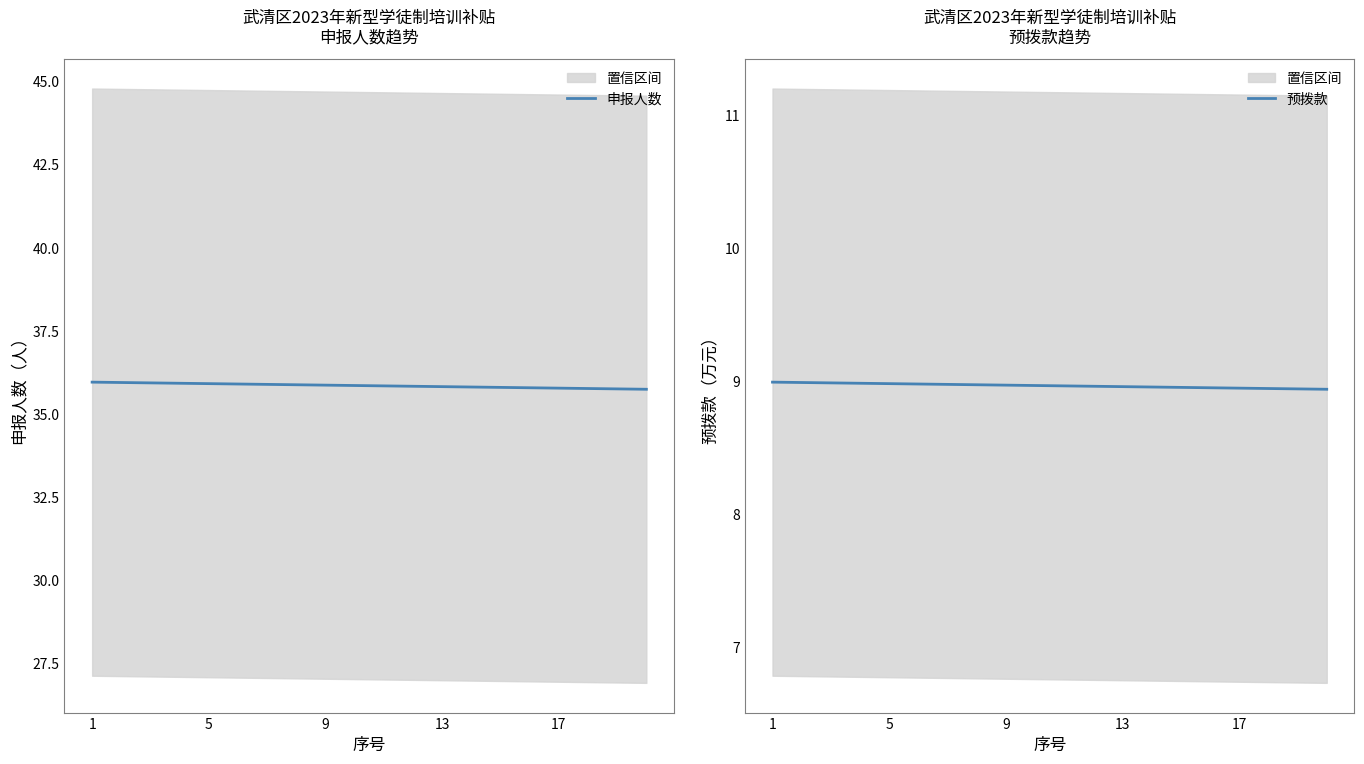

Is it true that 申报人数 equals 14.1 at 9?

False